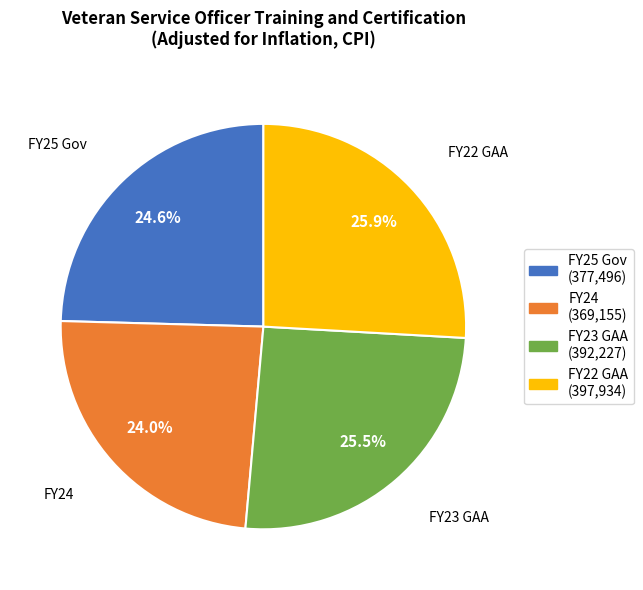

Between FY22 GAA and FY25 Gov, which is larger?

FY22 GAA